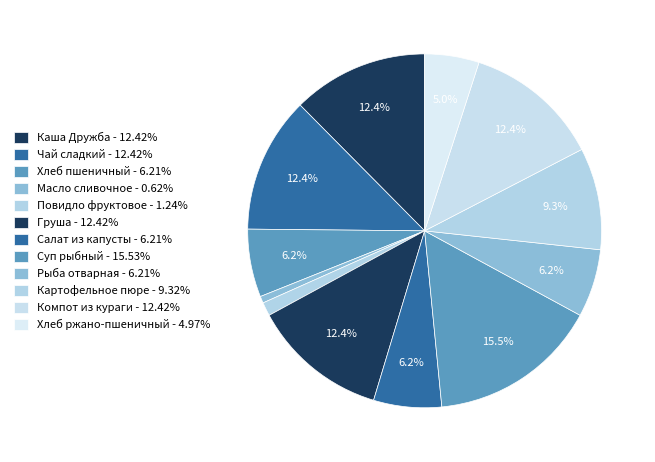

What is the largest slice in the pie chart?

Суп рыбный